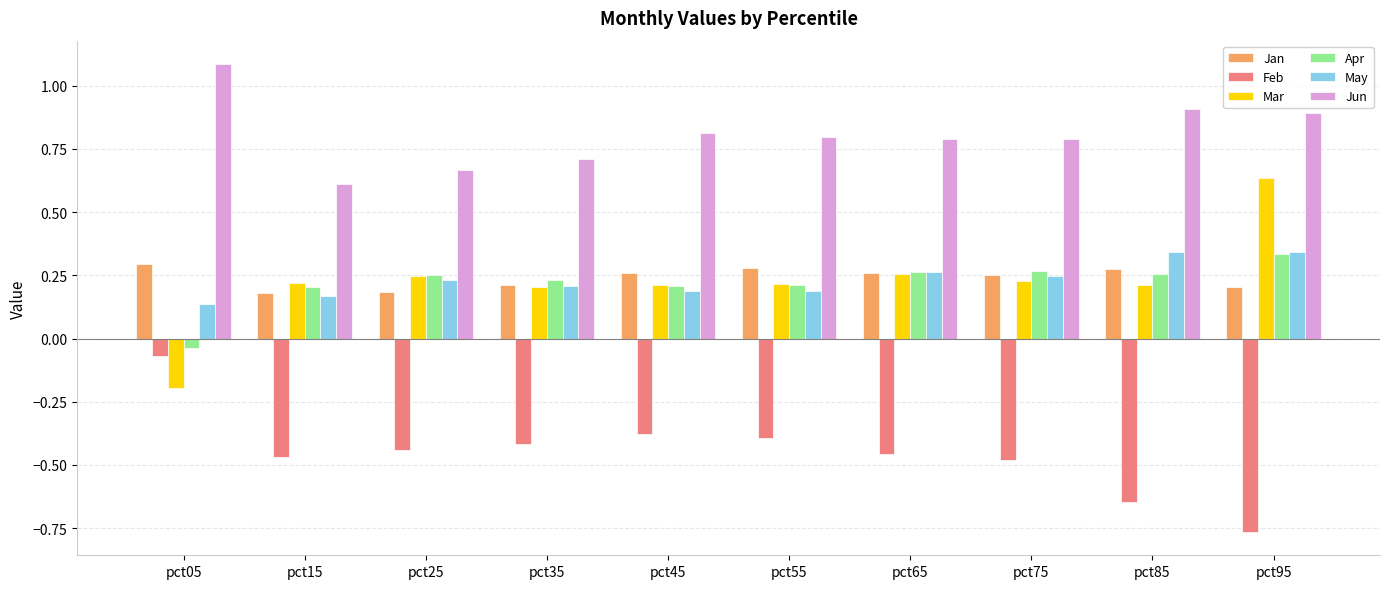

Which category has the lowest value across all series?

pct95